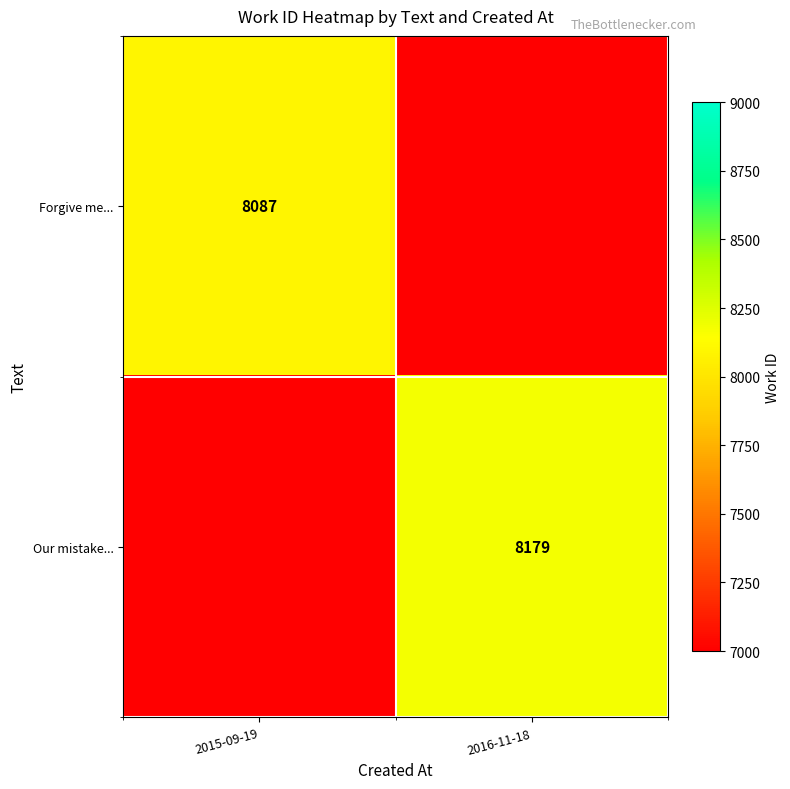

Is it true that Our mistake... equals 3021 at 2016-11-18?

False